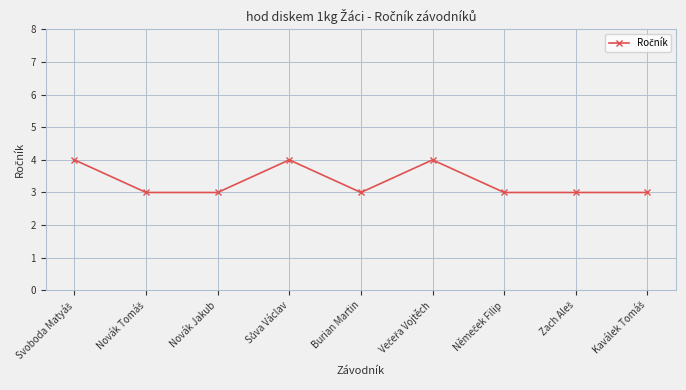

Does the chart have visible grid lines?

Yes